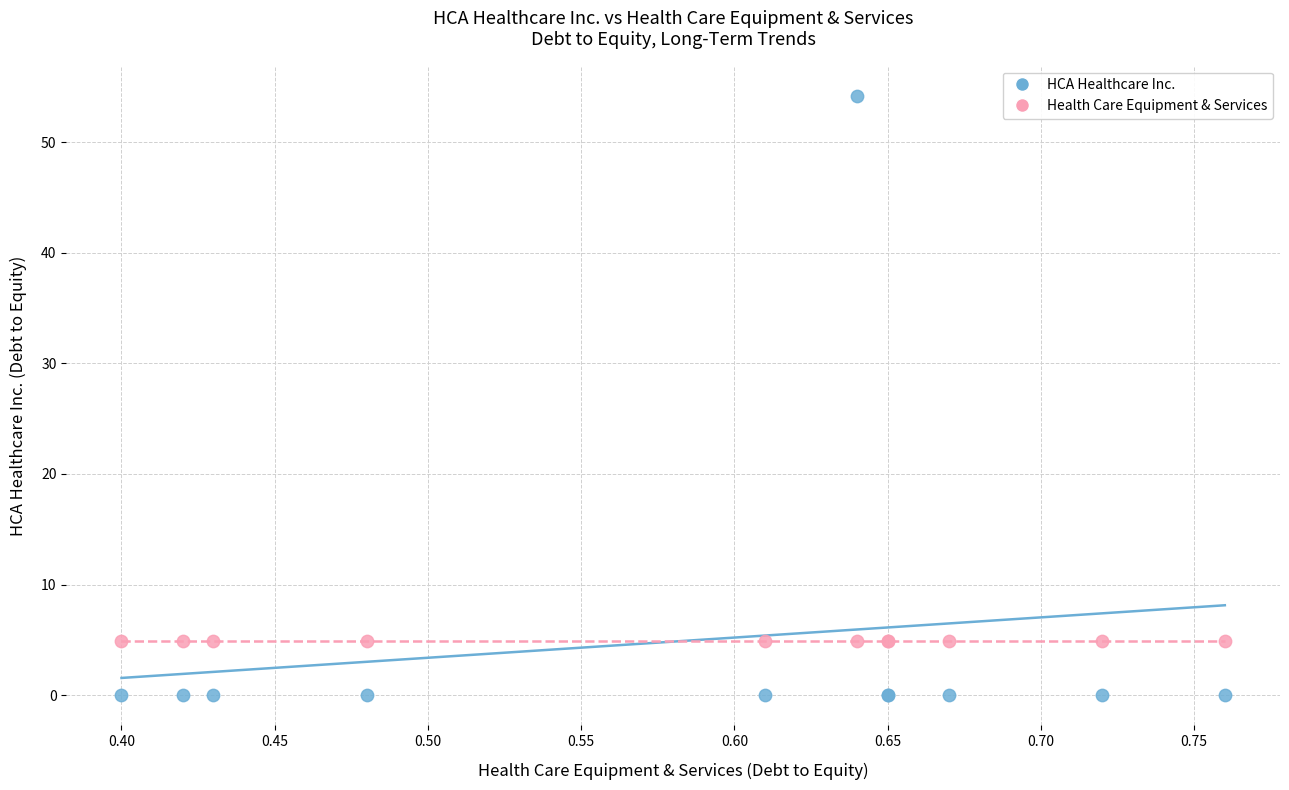

Which series reaches the minimum Y coordinate?

HCA Healthcare Inc.